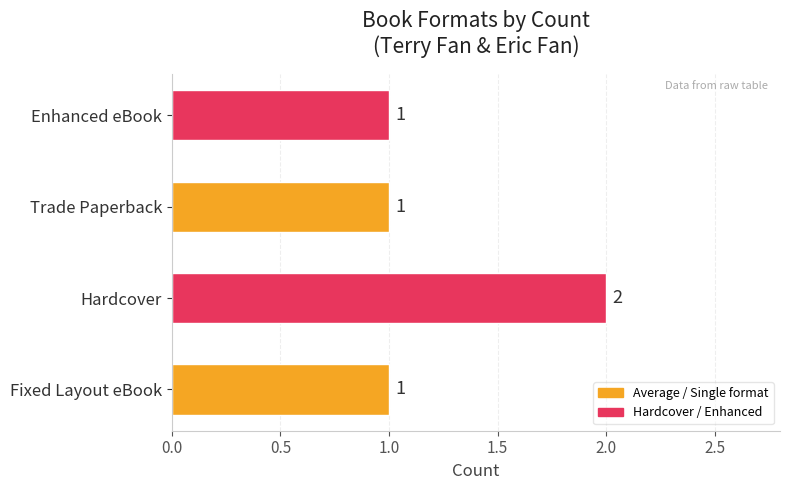

Are the bars horizontal?

Yes